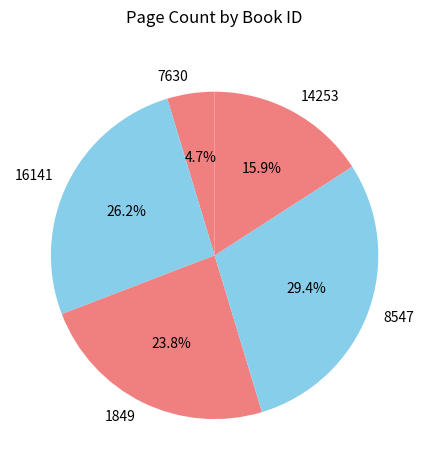

Count the number of slices in the pie.

5